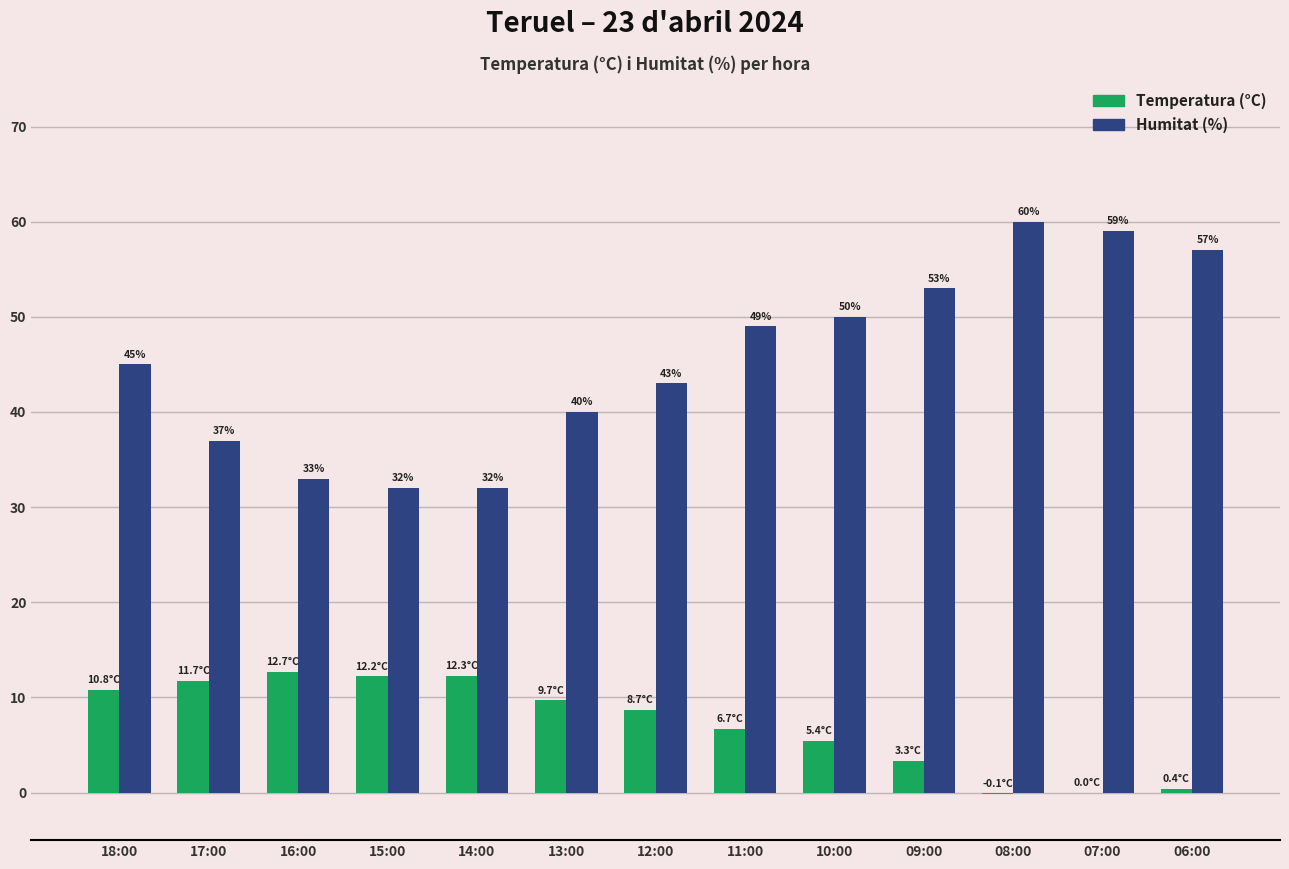

Which series changed the most between 13:00 and 07:00?

Humitat (%)